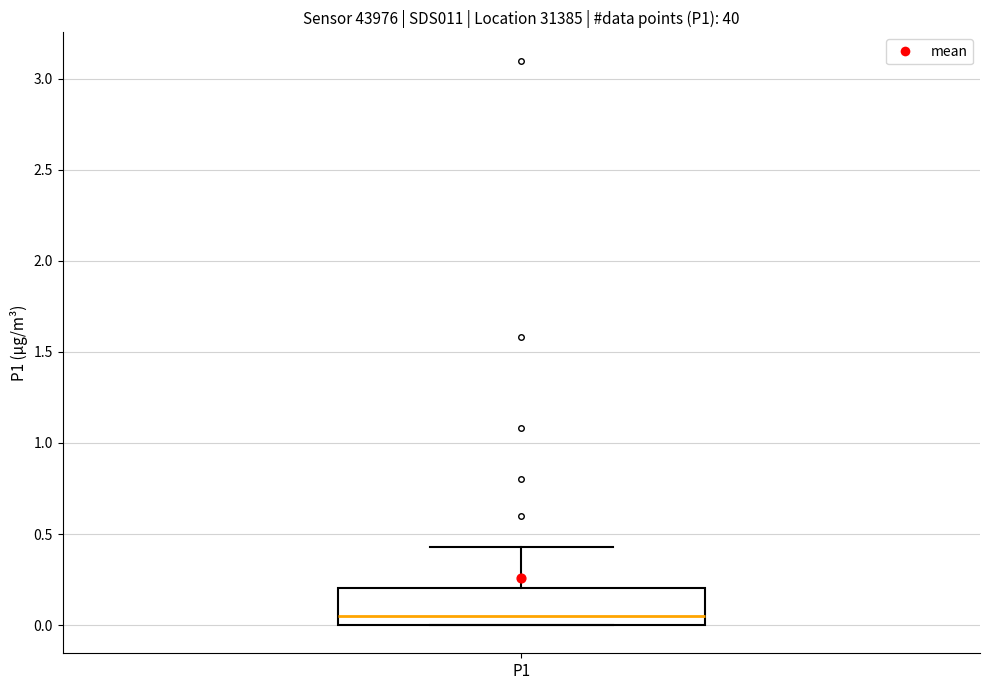

Read this box plot against the y-axis: the position of the median line, the range covered by the box, and the ends of both whiskers. The values are not printed on the chart, so give them approximately, as read against the axis.

median 0.05, box 0.00 to 0.20, whiskers 0.00 to 0.45